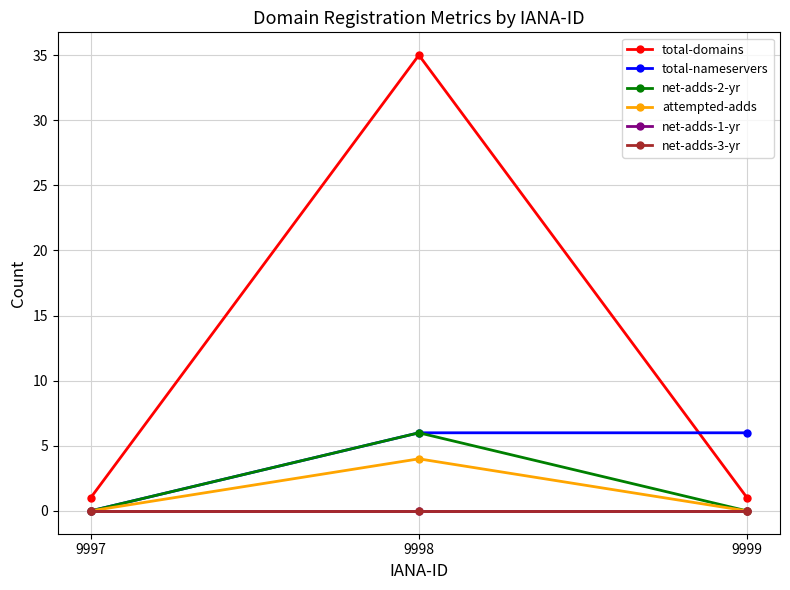

What is the highest value of the net-adds-2-yr series?

6